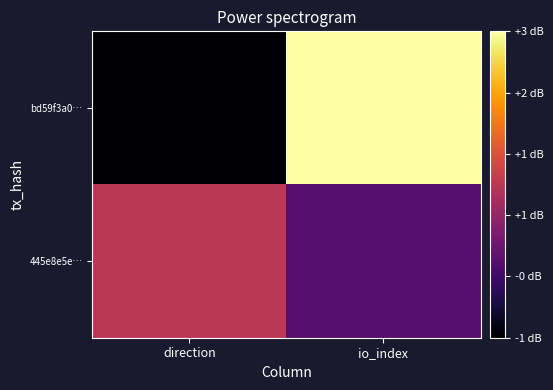

How many series are shown in this chart?

2